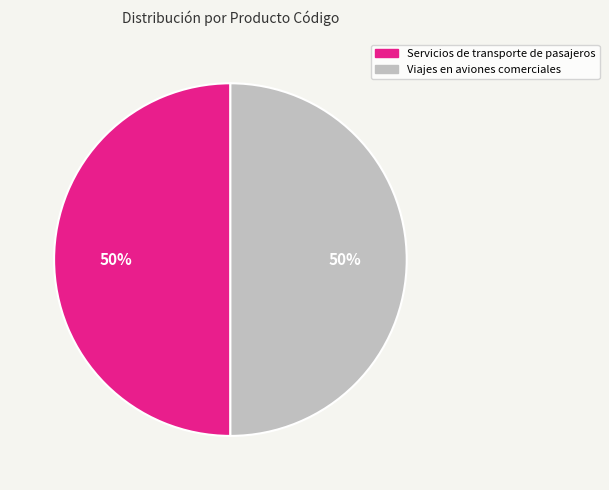

Do Servicios de transporte de pasajeros and Viajes en aviones comerciales together represent more than half of the pie?

Yes